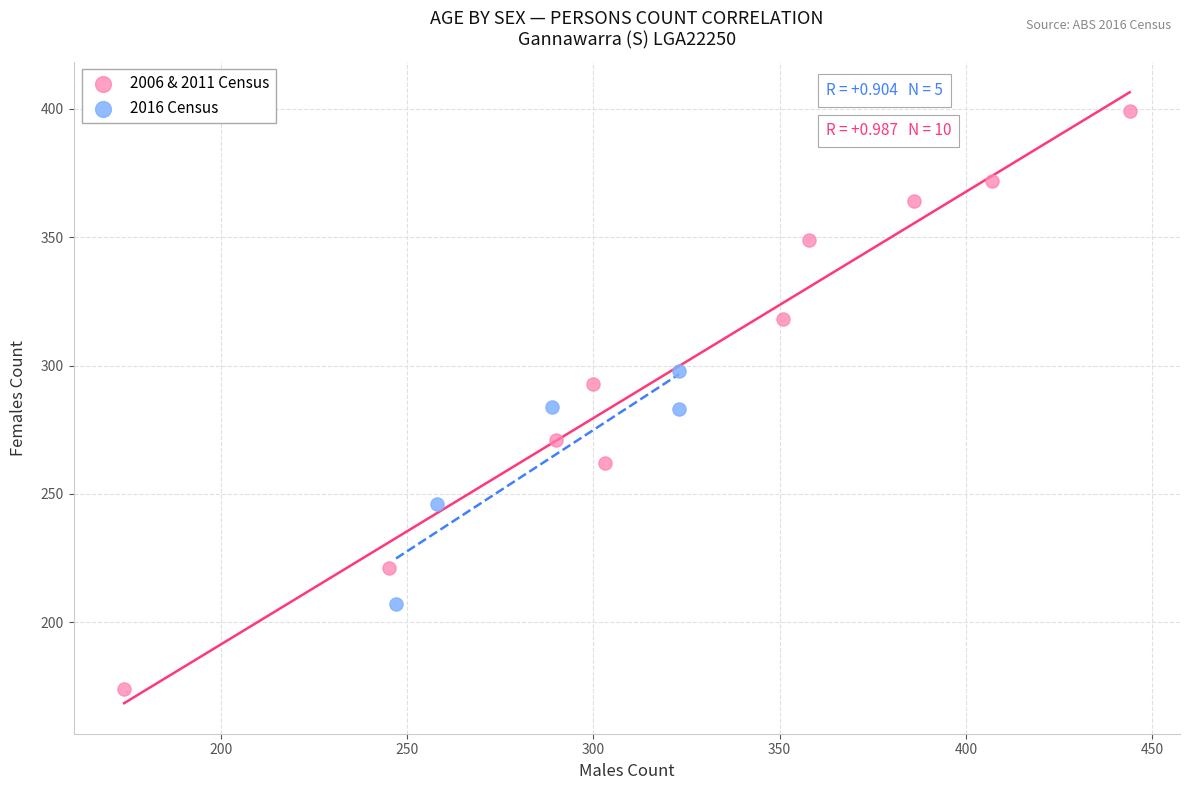

Which series has the largest Y range (max minus min)?

2006 & 2011 Census